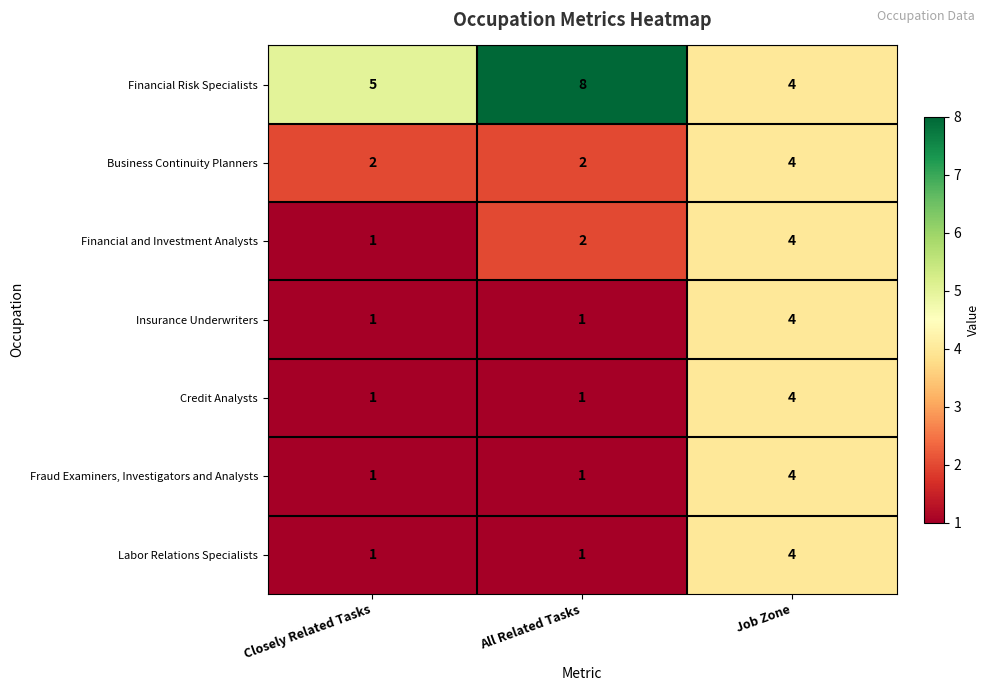

Between Closely Related Tasks and All Related Tasks, which series saw the biggest shift?

Financial Risk Specialists